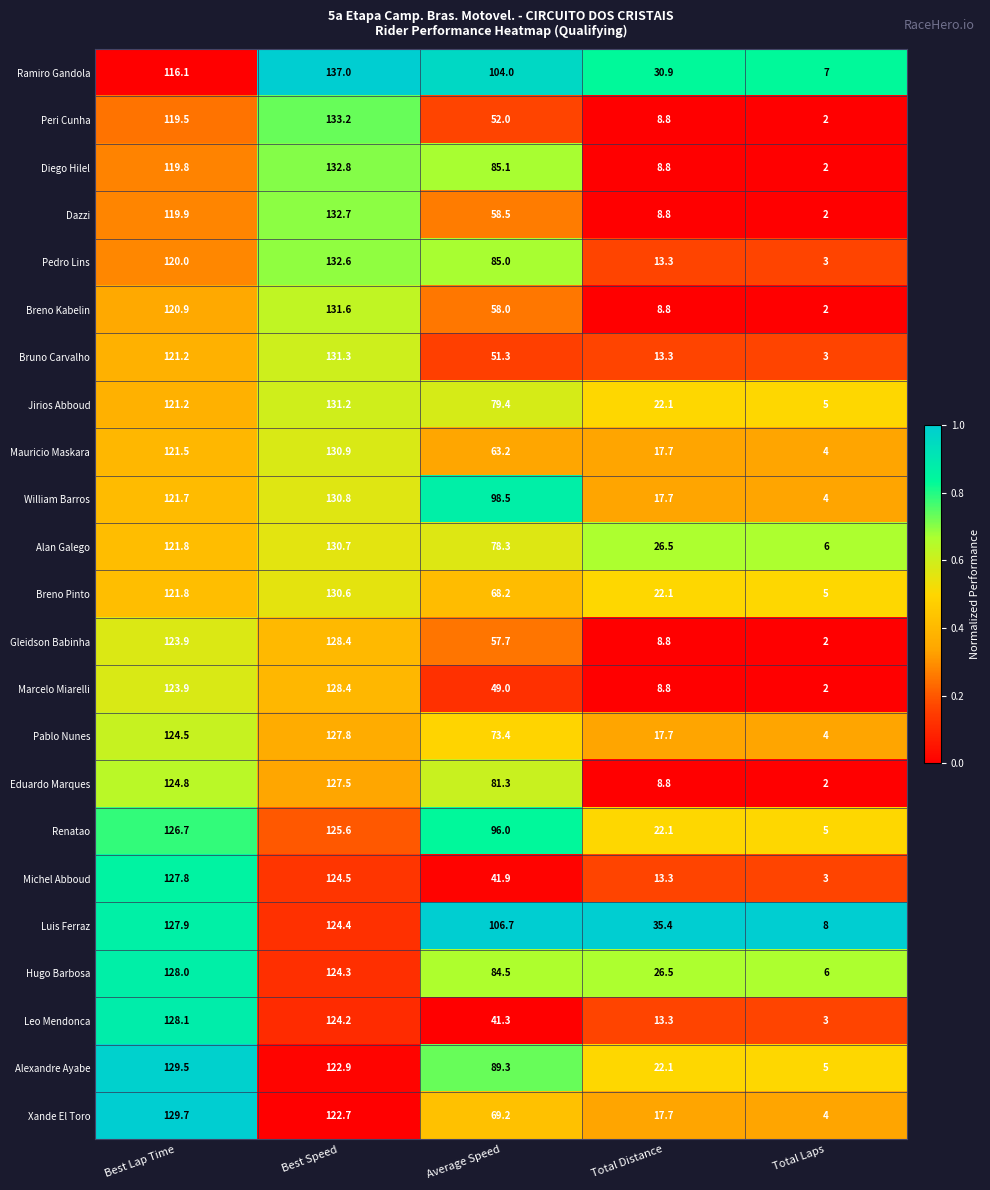

What is the sum of all Michel Abboud values?

310.5